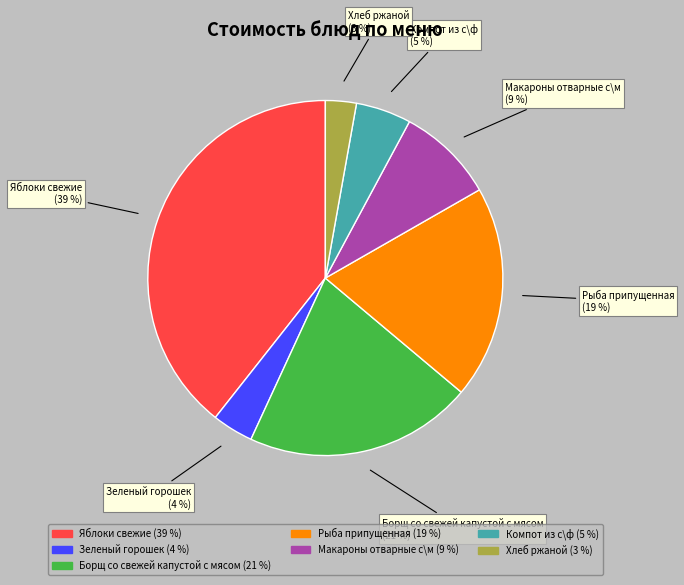

How many segments does this pie chart have?

7